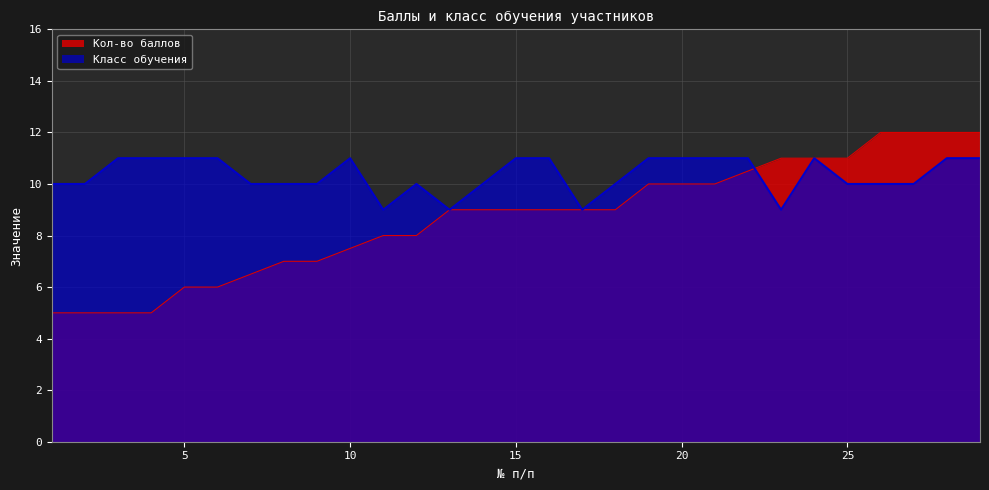

Rank the series by their maximum value, from highest to lowest.

Кол-во баллов, Класс обучения